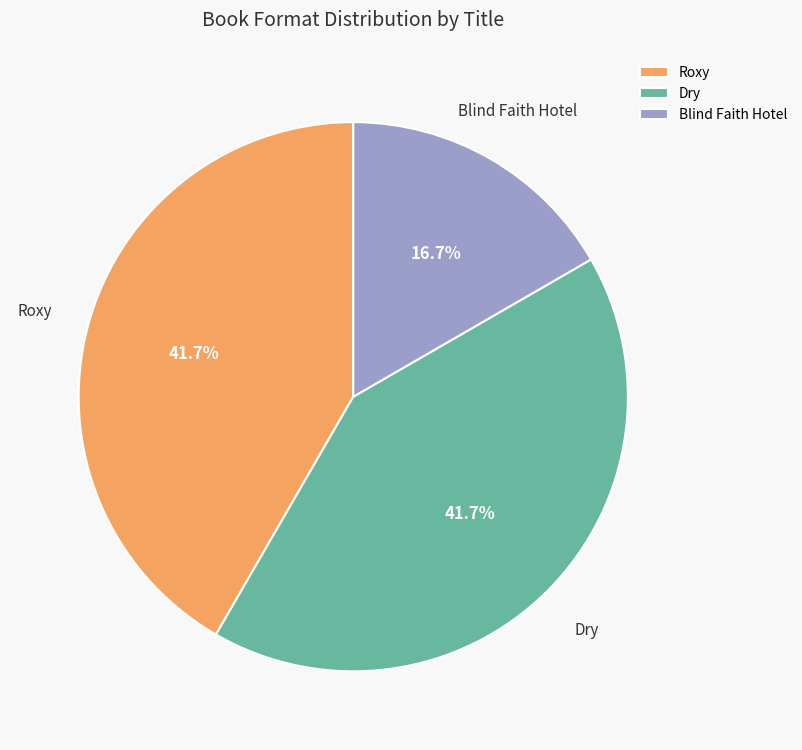

Count the number of slices in the pie.

3